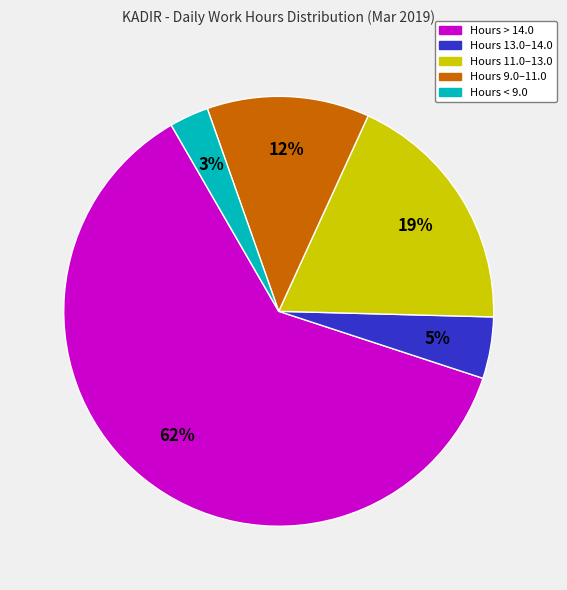

Is there a majority slice in this chart?

Yes